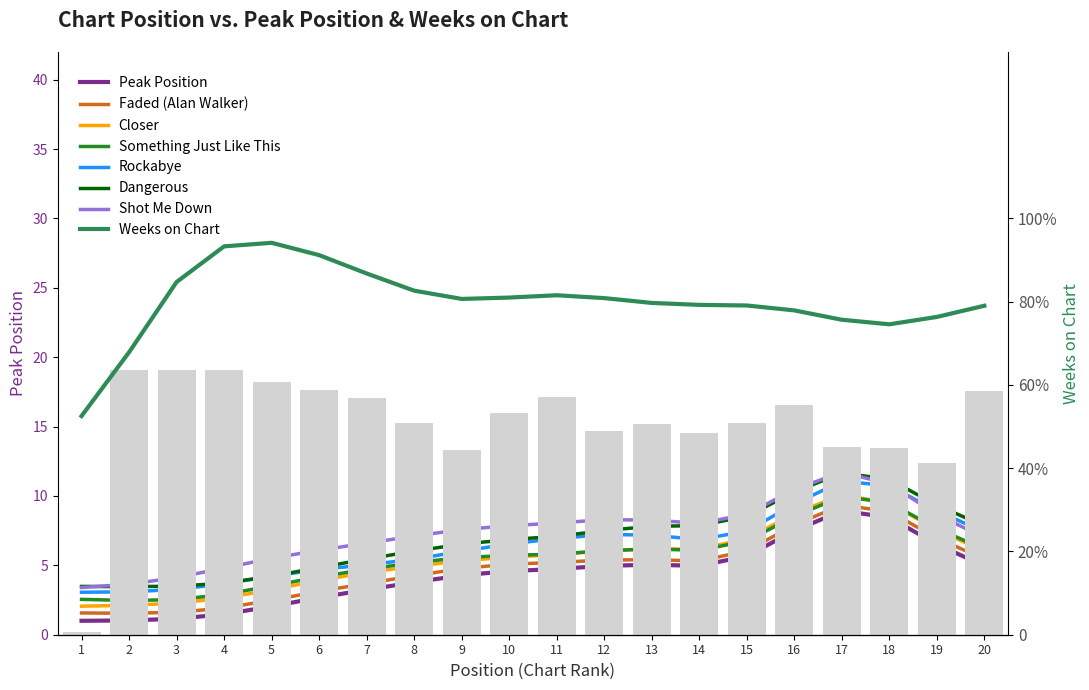

What is the sum of all values?

3134